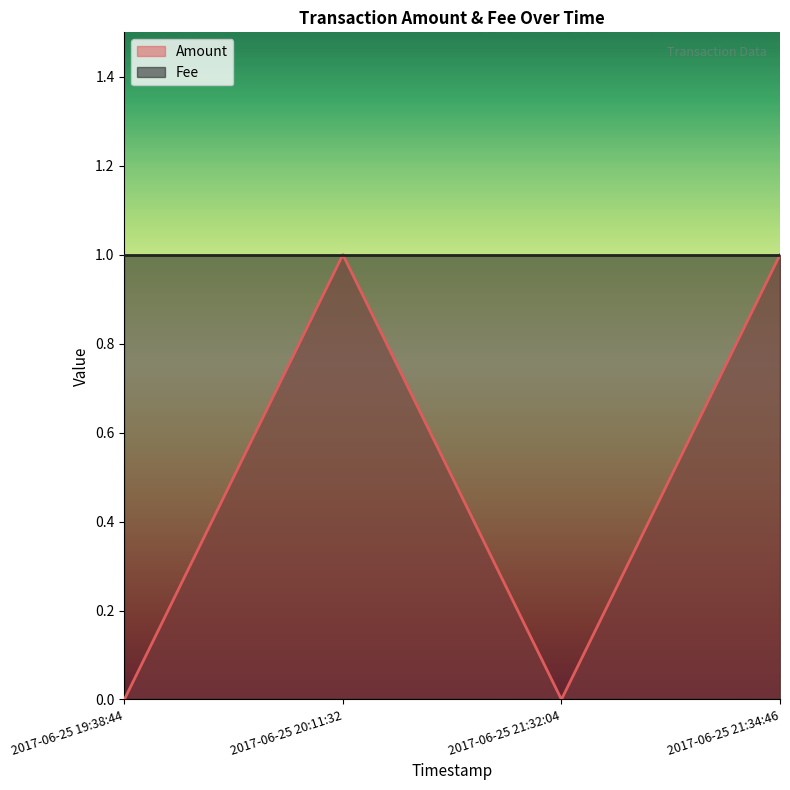

Which has a higher value, 2017-06-25 21:34:46 or 2017-06-25 21:32:04?

2017-06-25 21:34:46